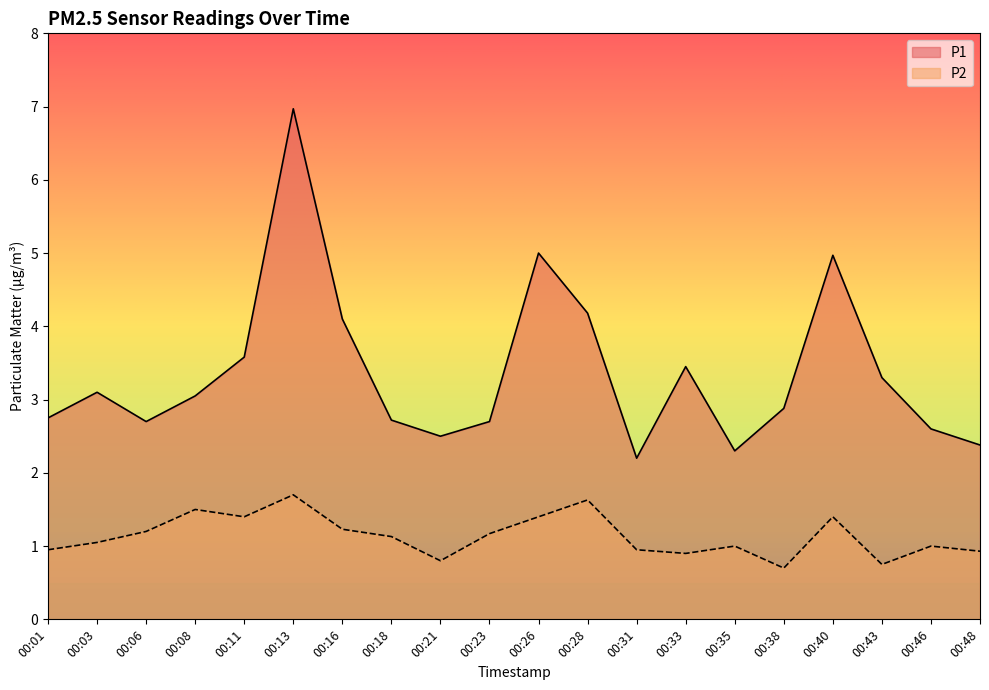

Reading left to right, extract all data points from this chart.

P1: 2.8	3.1	2.7	3.0	3.6	7.0	4.1	2.7	2.5	2.7	5.0	4.2	2.2	3.5	2.3	2.9	5.0	3.3	2.6	2.4
P2: 0.9	1.1	1.2	1.5	1.4	1.7	1.2	1.1	0.8	1.2	1.4	1.6	0.9	0.9	1.0	0.7	1.4	0.8	1.0	0.9